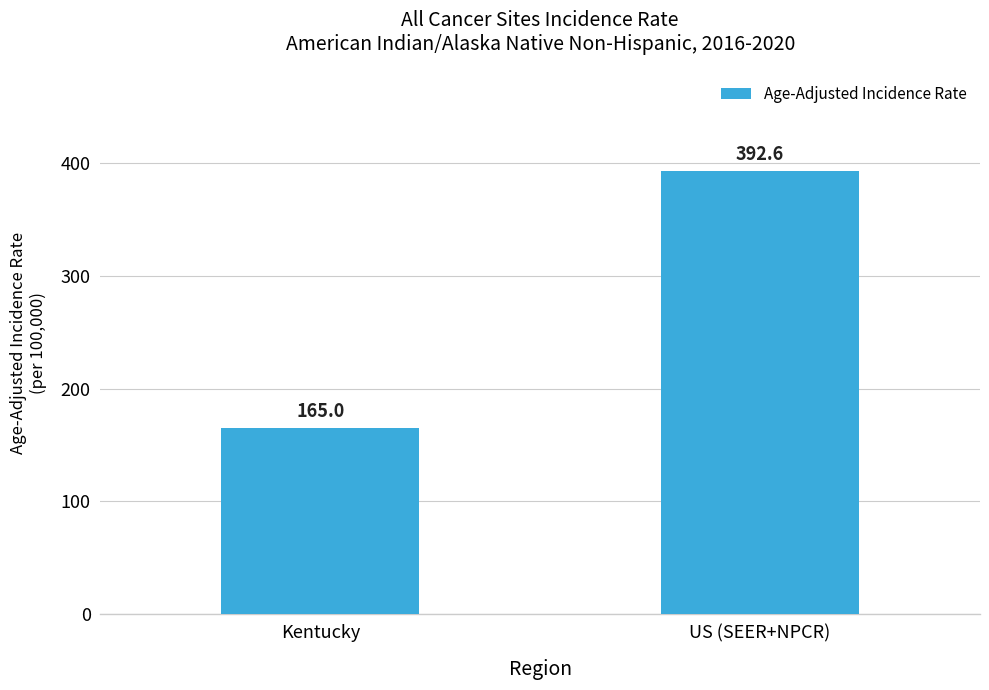

What is the change in value from Kentucky to US (SEER+NPCR)?

+227.6